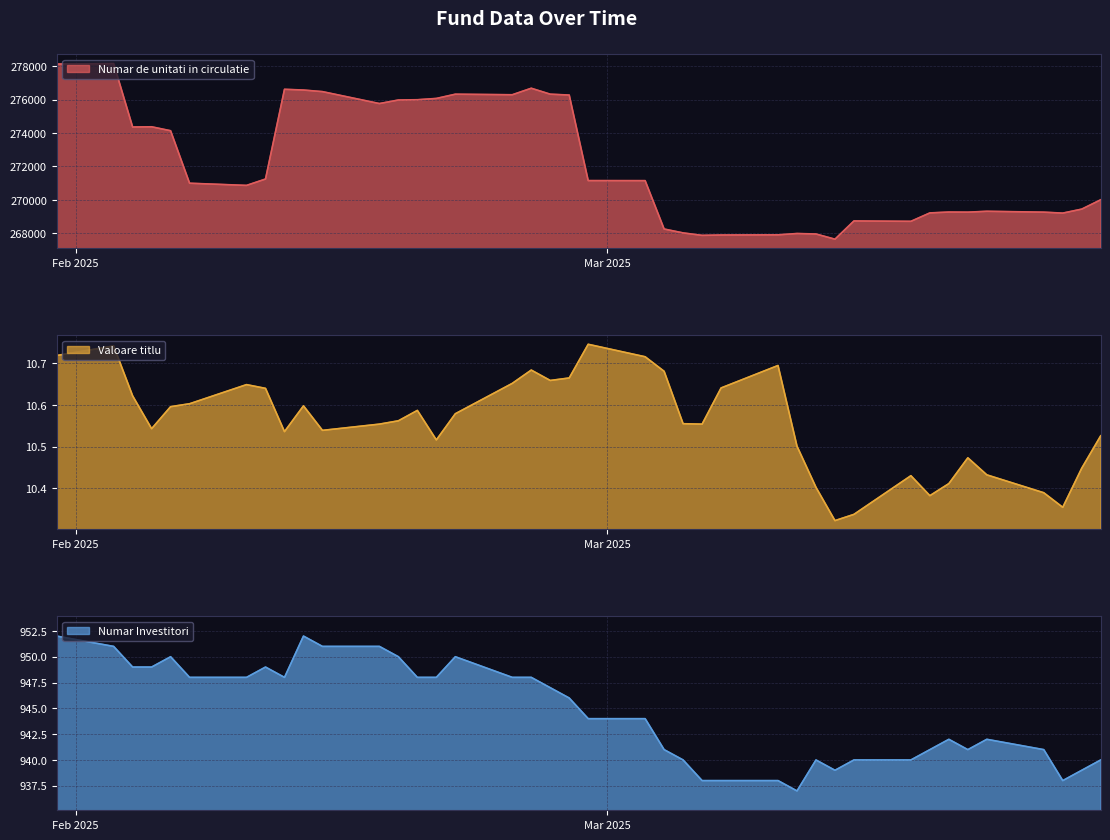

Rank the series at 2025-02-05 from lowest to highest value.

Valoare titlu, Numar Investitori, Numar de unitati in circulatie